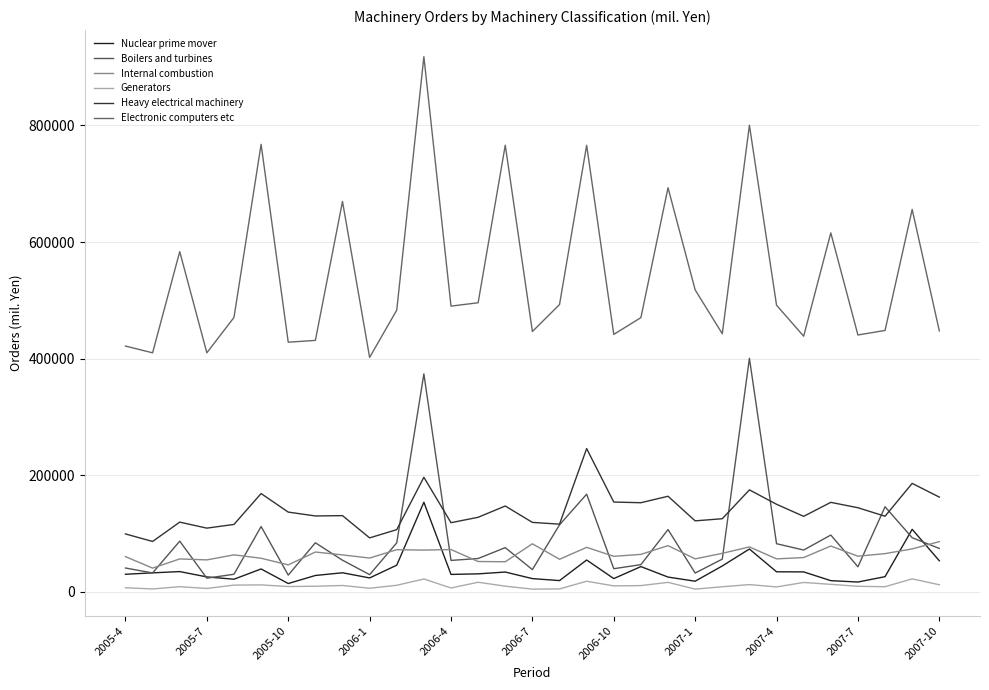

At how many categories does at least one series exceed 185216?

31